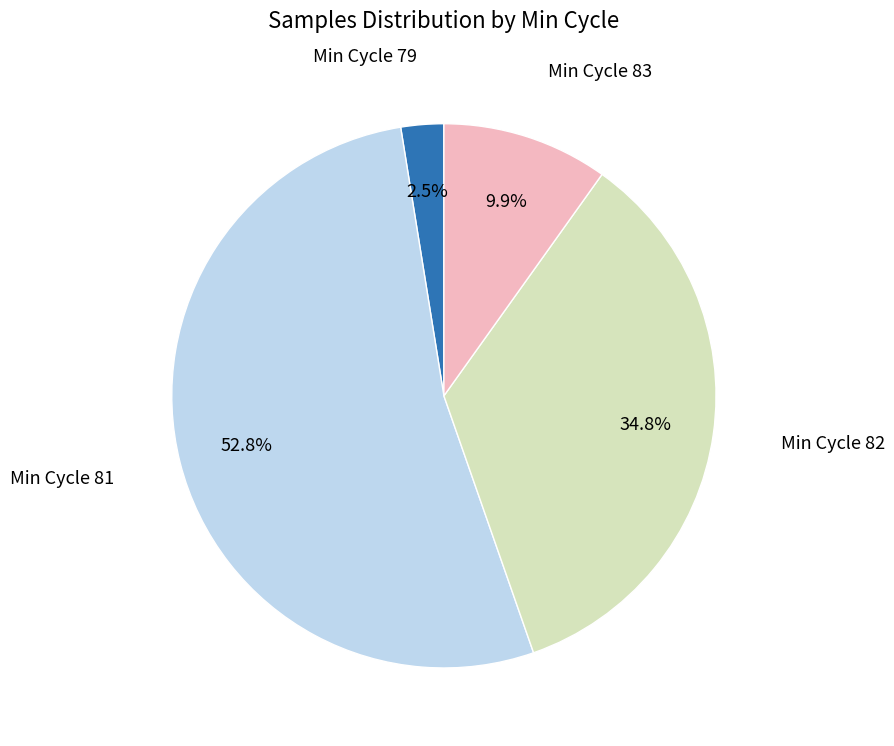

Is there any slice that represents more than half of the pie?

Yes